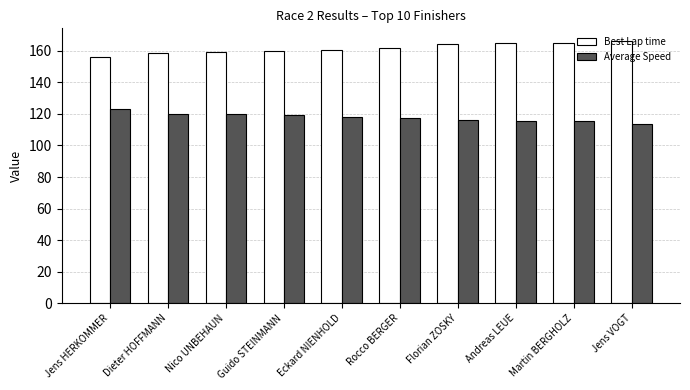

What is the sum of all Best Lap time values?

1616.3